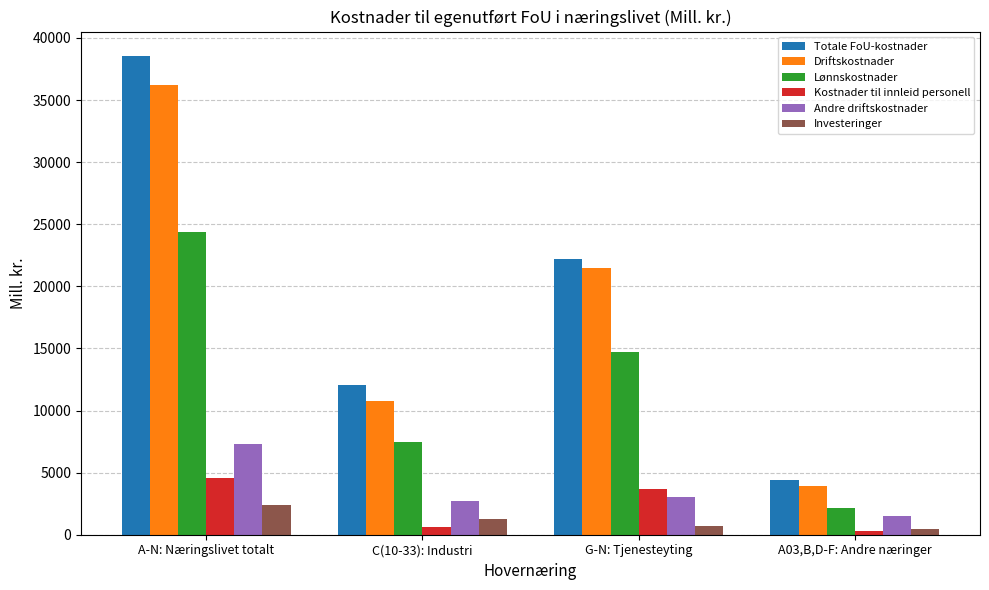

Which category has the lowest value in the Driftskostnader series?

A03,B,D-F: Andre næringer